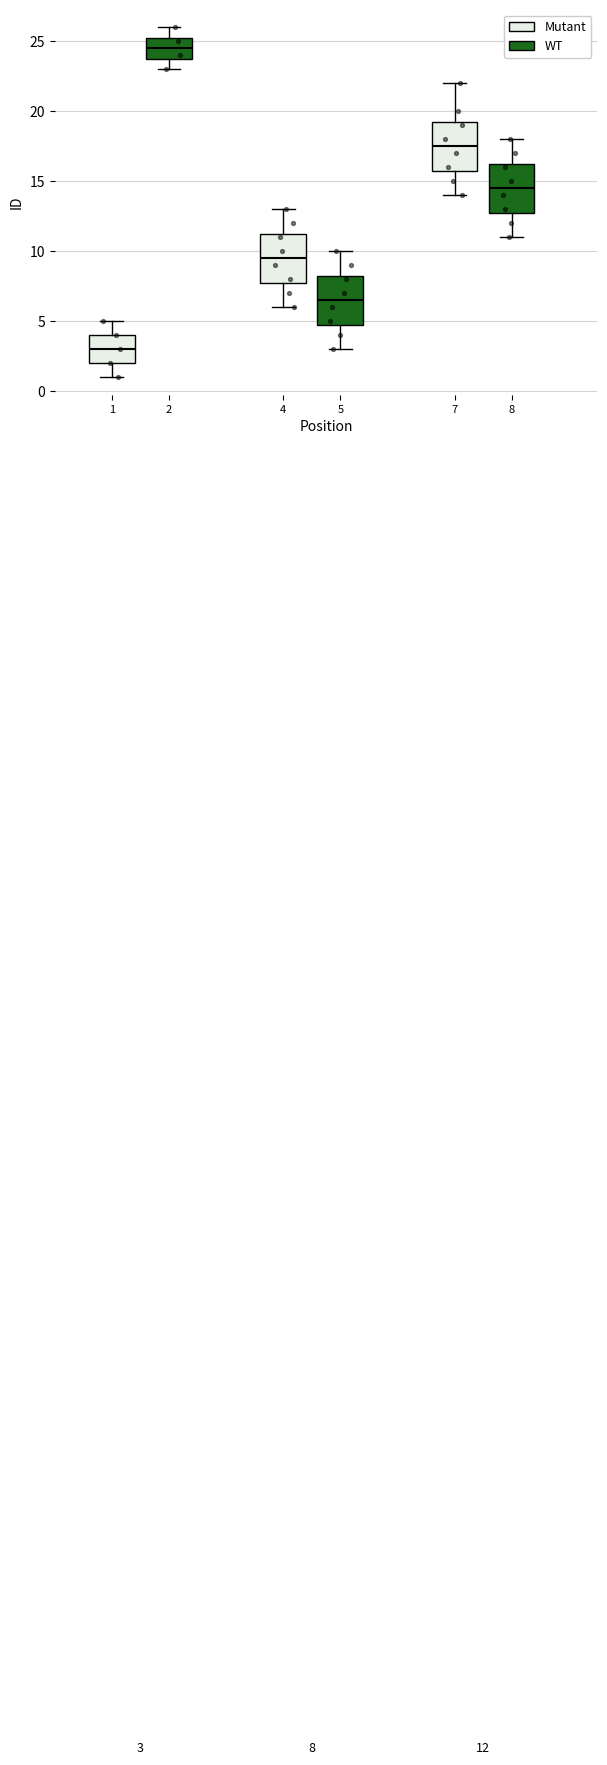

Which box has the highest median line?

1 (WT)